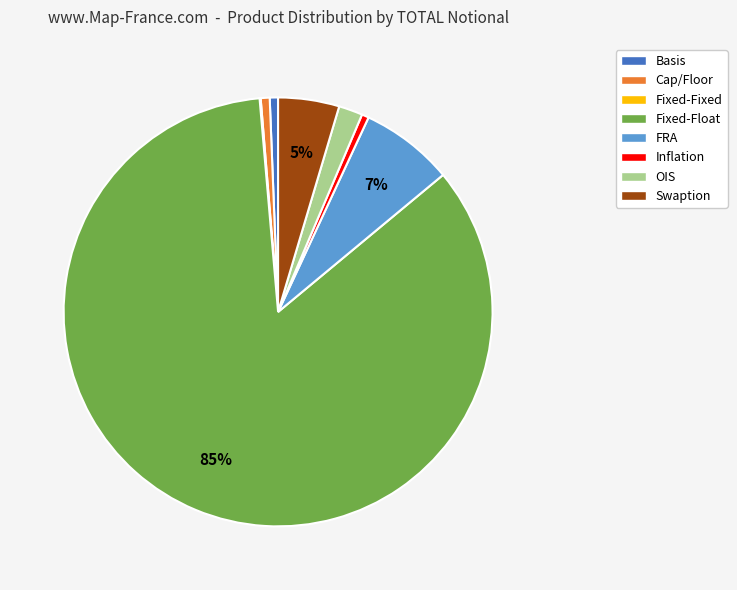

The Swaption slice represents 5% of the pie. True or false?

True